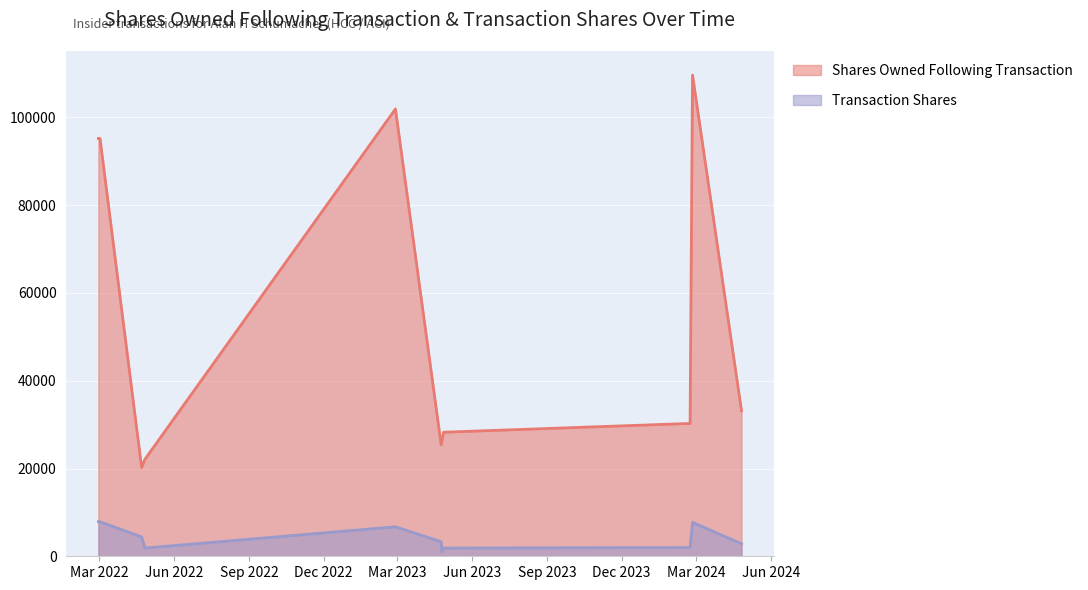

What is the total value across all series at 2022-04-26?

23962